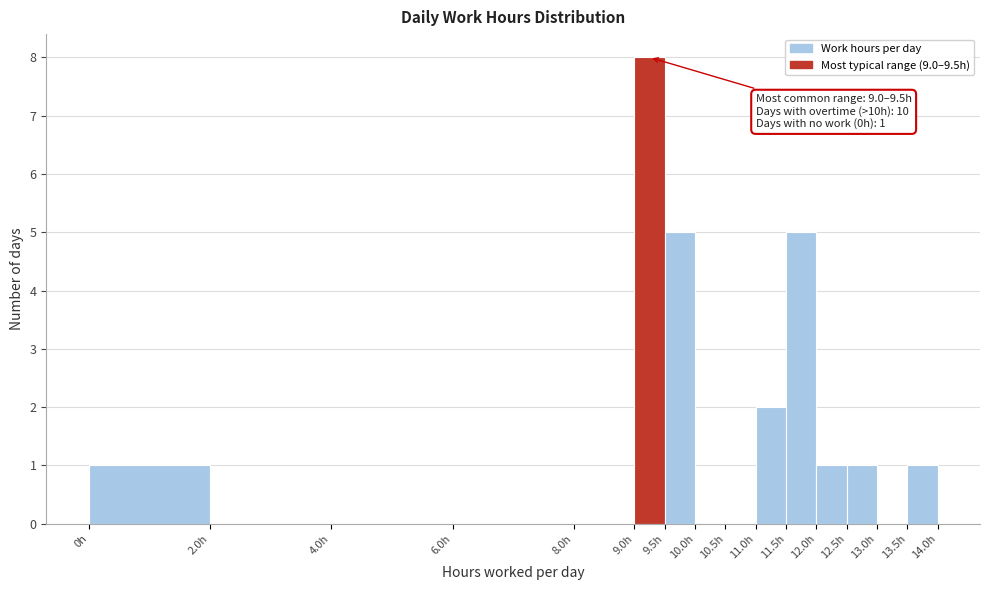

Over which range of the x-axis is the bar tallest?

9.0 to 9.5